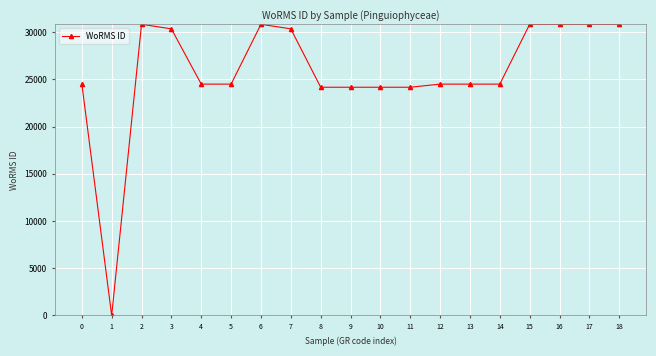

What is the change in value from 9 to 18?

+6669